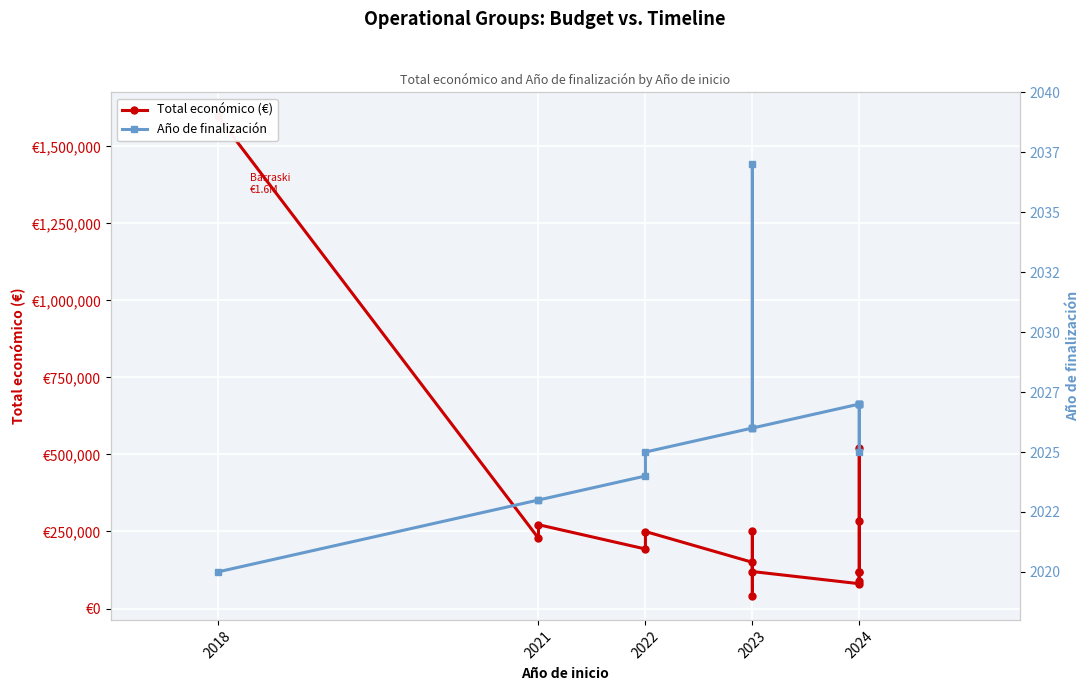

What is the highest value of the Año de finalización series?

2037